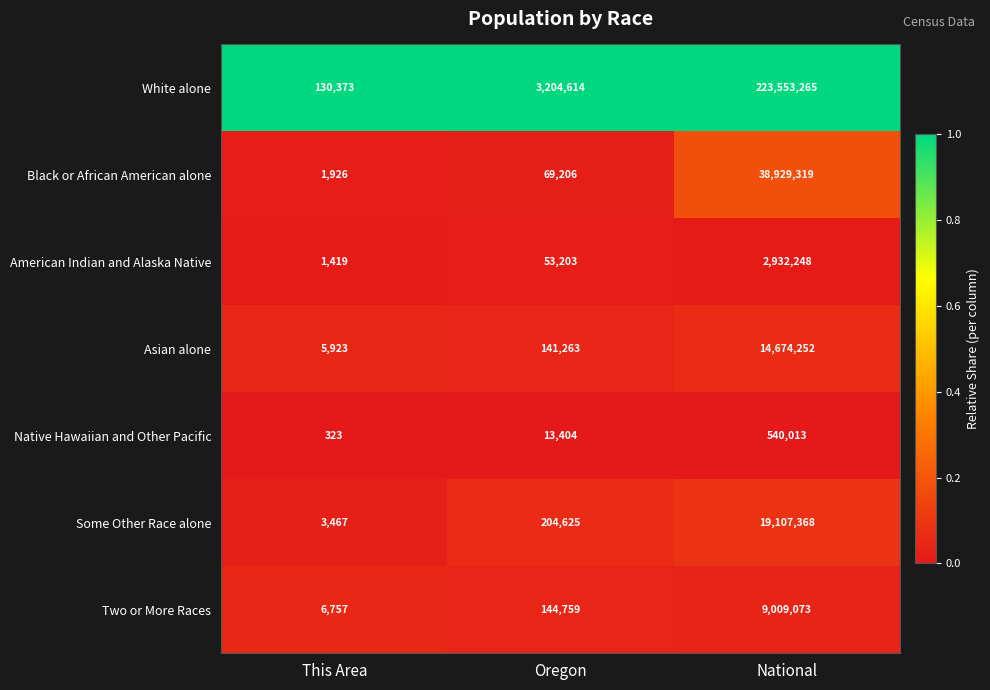

Is it true that Asian alone equals 9916 at This Area?

False